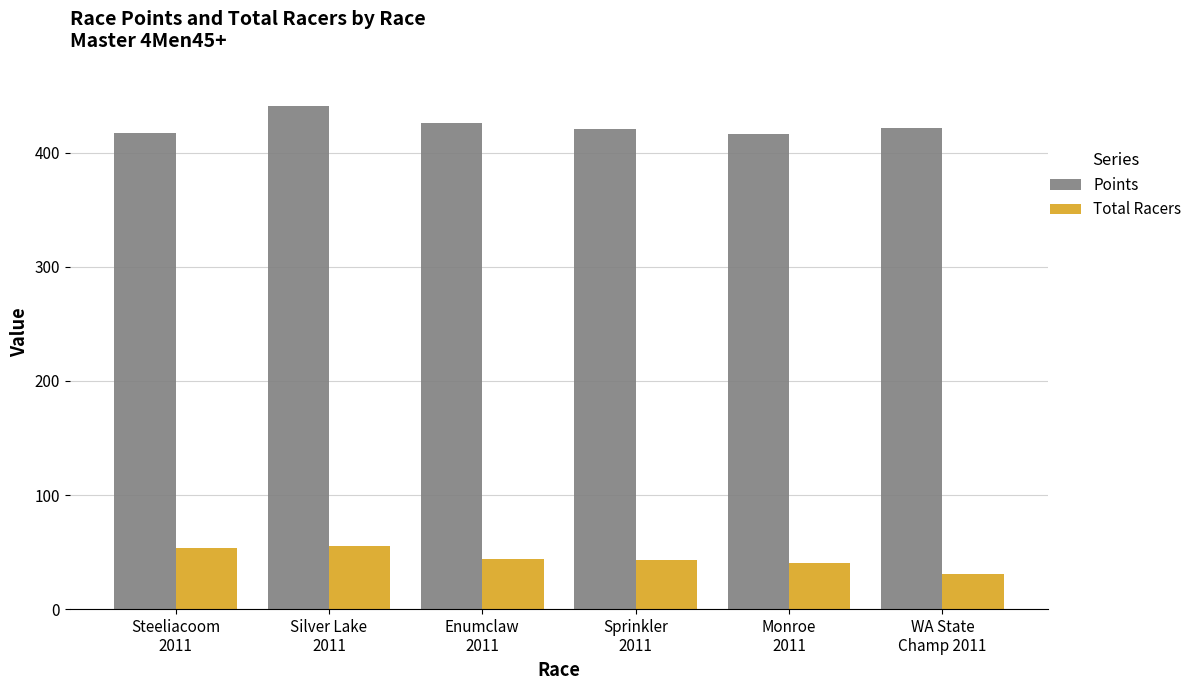

What is the minimum value shown in the chart?

31.0